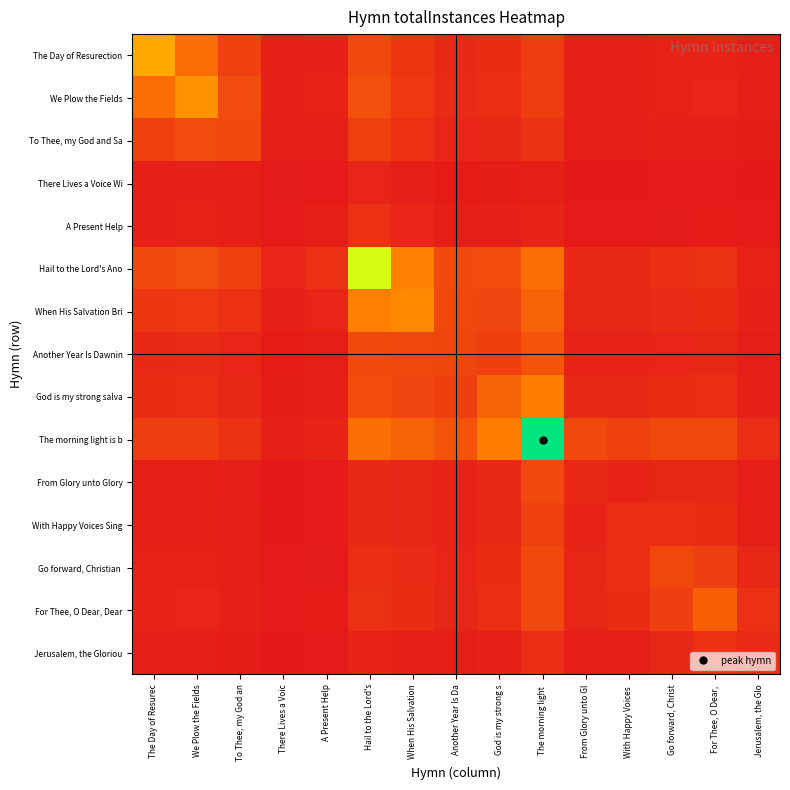

Which series has the largest range (max minus min)?

The morning light is b